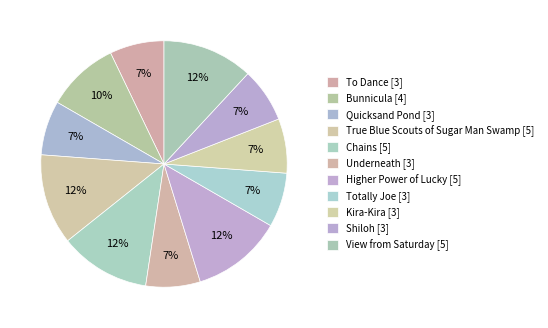

Between Quicksand Pond and Shiloh, which is larger?

Quicksand Pond